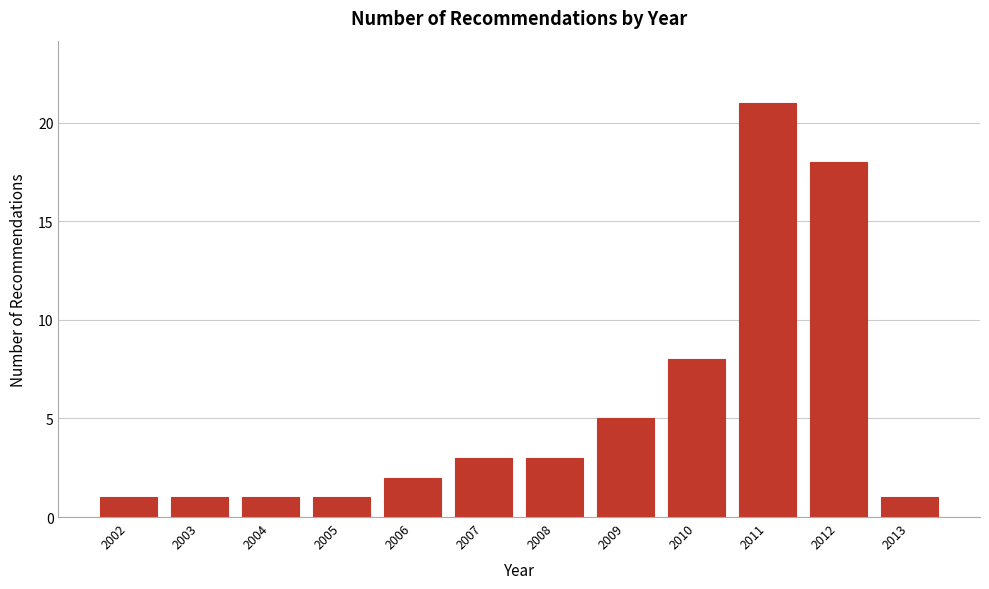

Reading left to right, what are all the values shown in this chart?

2002=1	2003=1	2004=1	2005=1	2006=2	2007=3	2008=3	2009=5	2010=8	2011=21	2012=18	2013=1